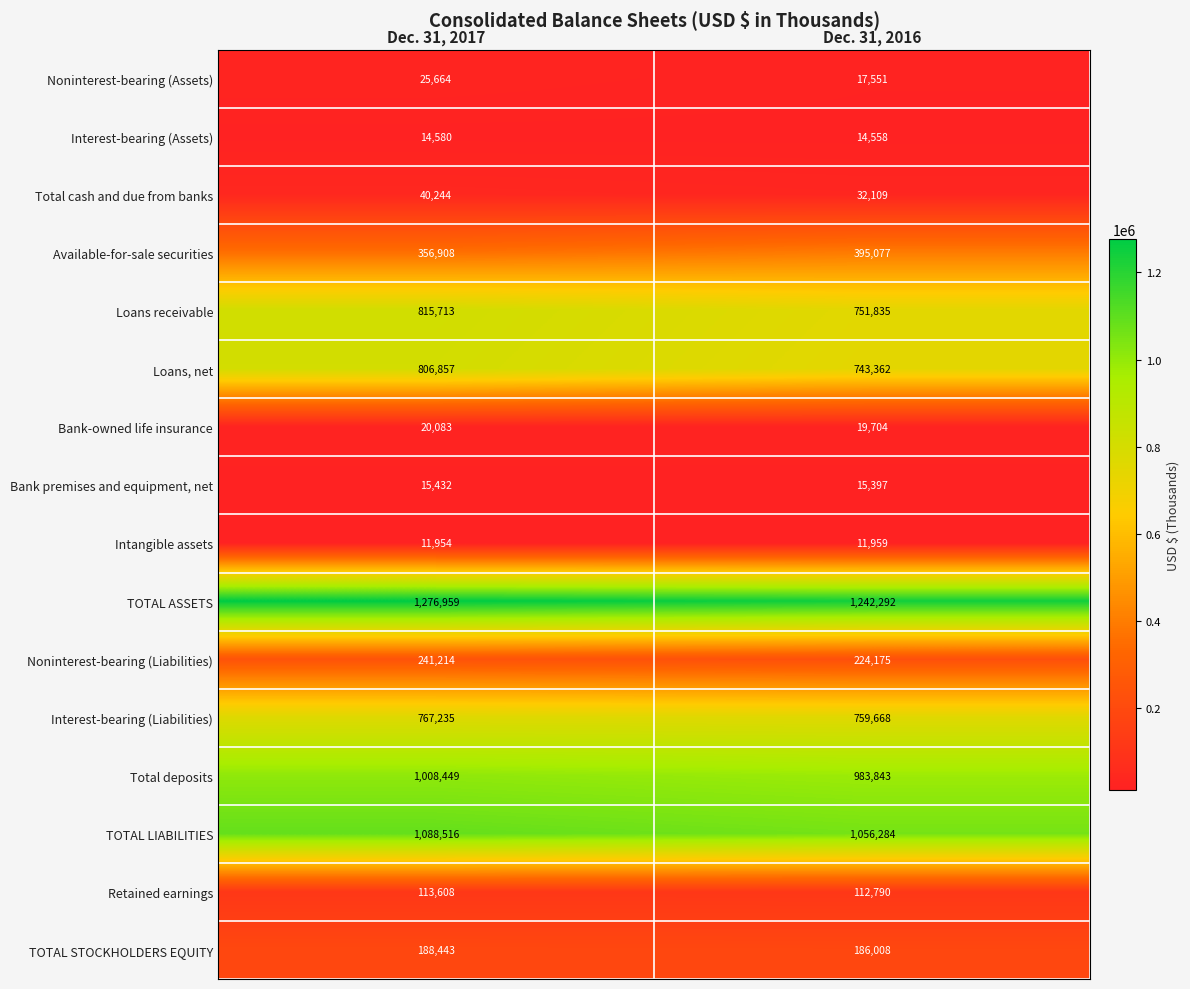

Count the number of data series in this chart.

16